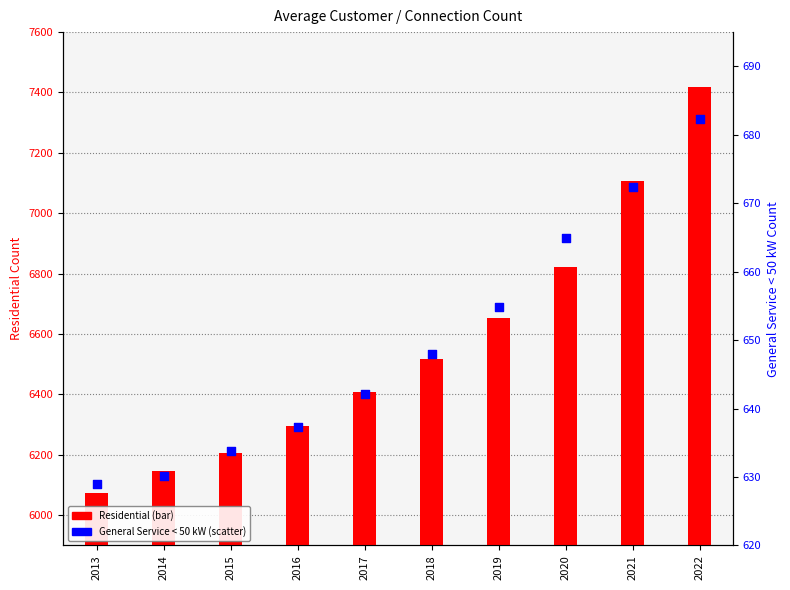

At which category is the sum across all series the highest?

2022